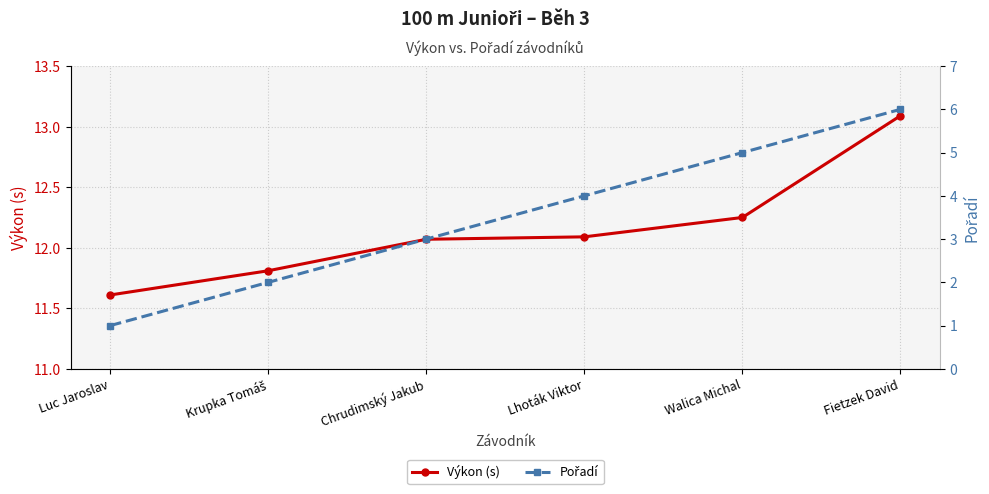

Which category has the highest value across all series?

Fietzek David